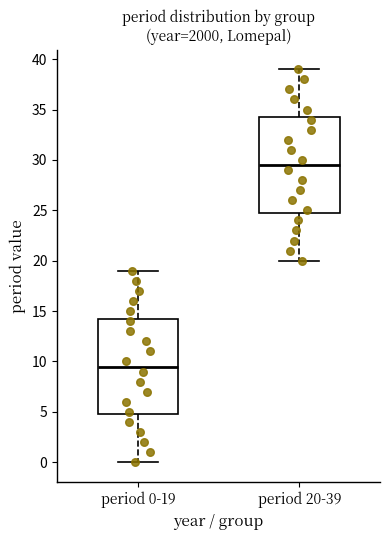

Where does the upper whisker of the box for period 20-39 end on the y-axis? The values are not printed on the chart, so give them approximately, as read against the axis.

39.0